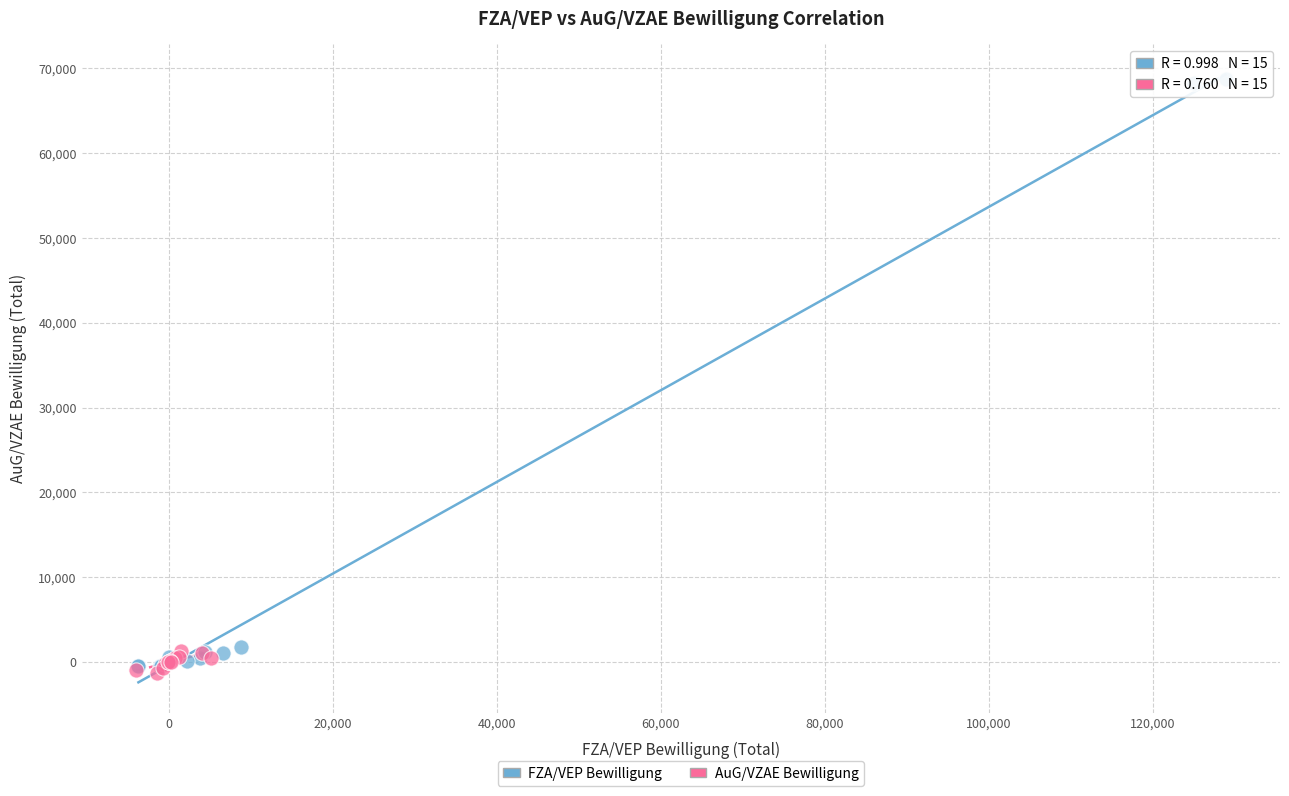

Which series reaches the maximum Y coordinate?

FZA/VEP Bewilligung